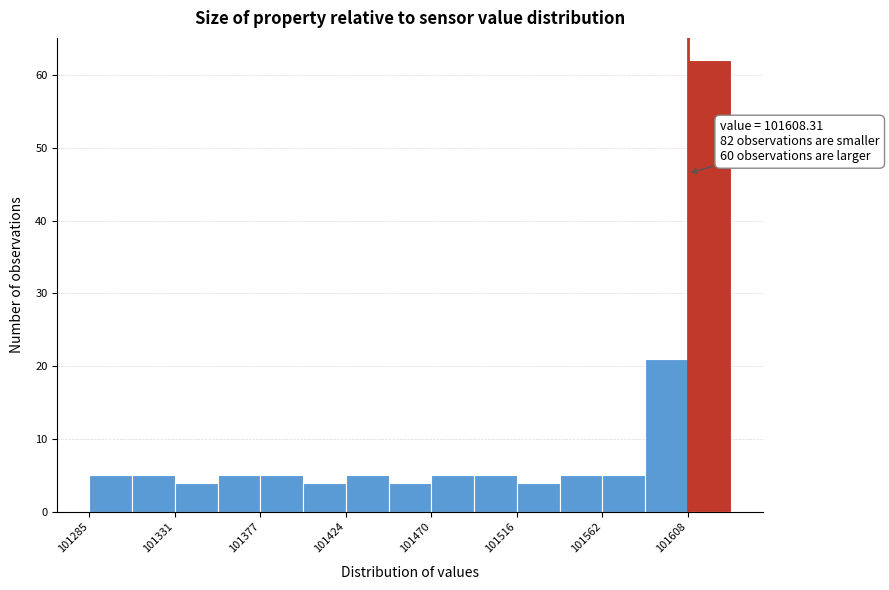

Which range on the x-axis has the tallest bar?

101610 to 101630